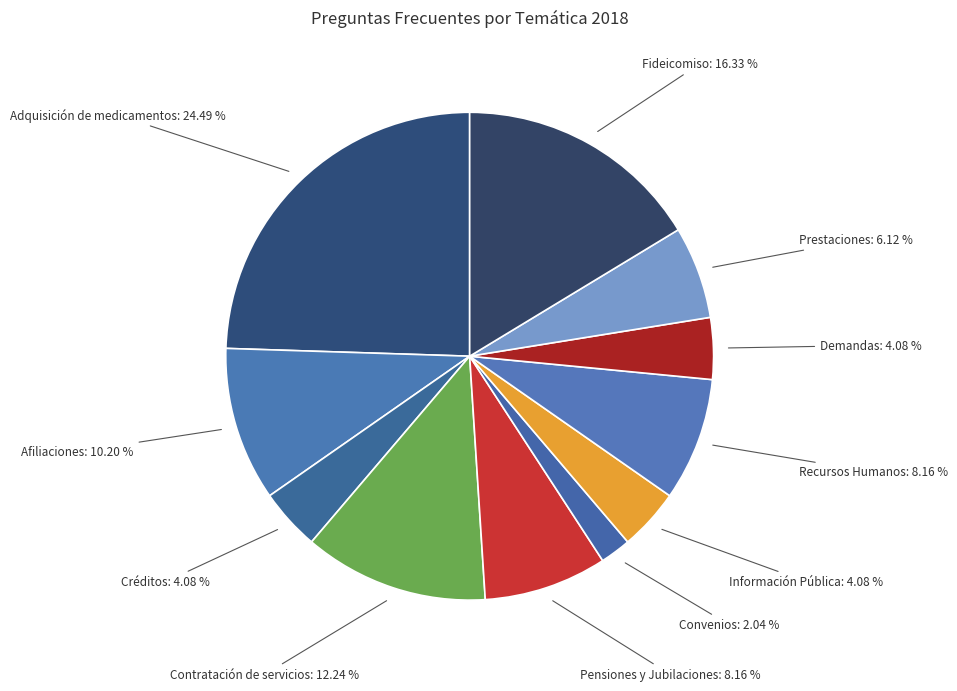

Between Afiliaciones and Prestaciones, which is larger?

Afiliaciones